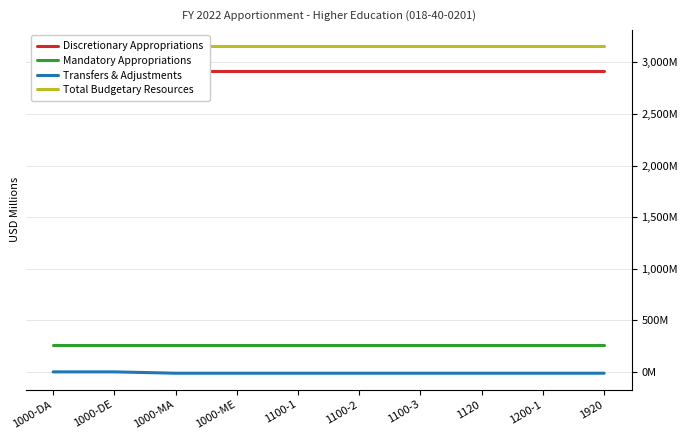

Count the number of data series in this chart.

4